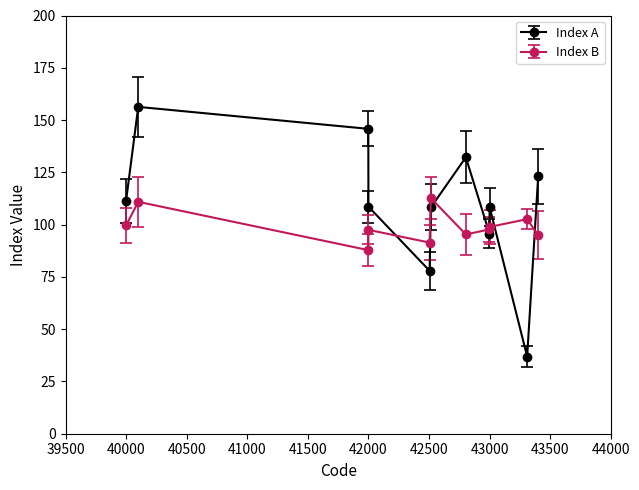

What is the difference between the maximum and minimum values in the Index A series?

119.4